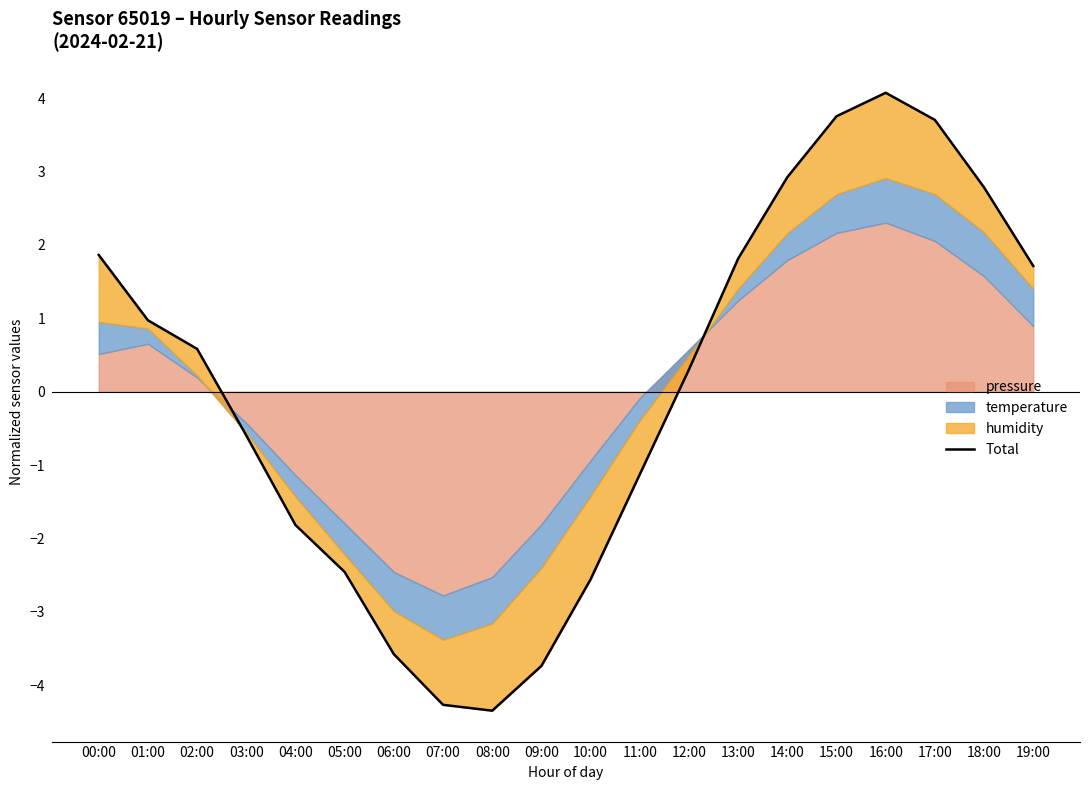

How many values are above zero?

11